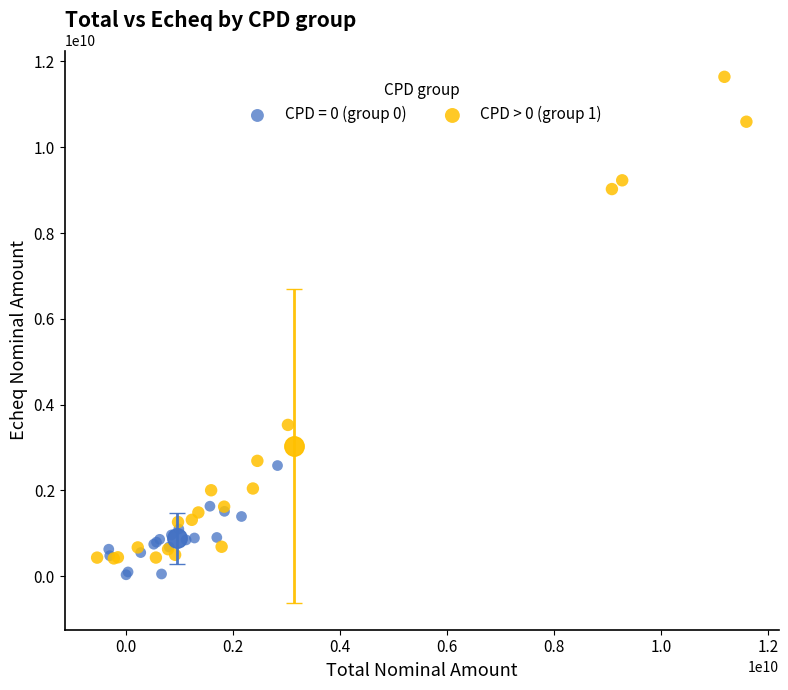

Which series has the largest Y range (max minus min)?

CPD > 0 (group 1)